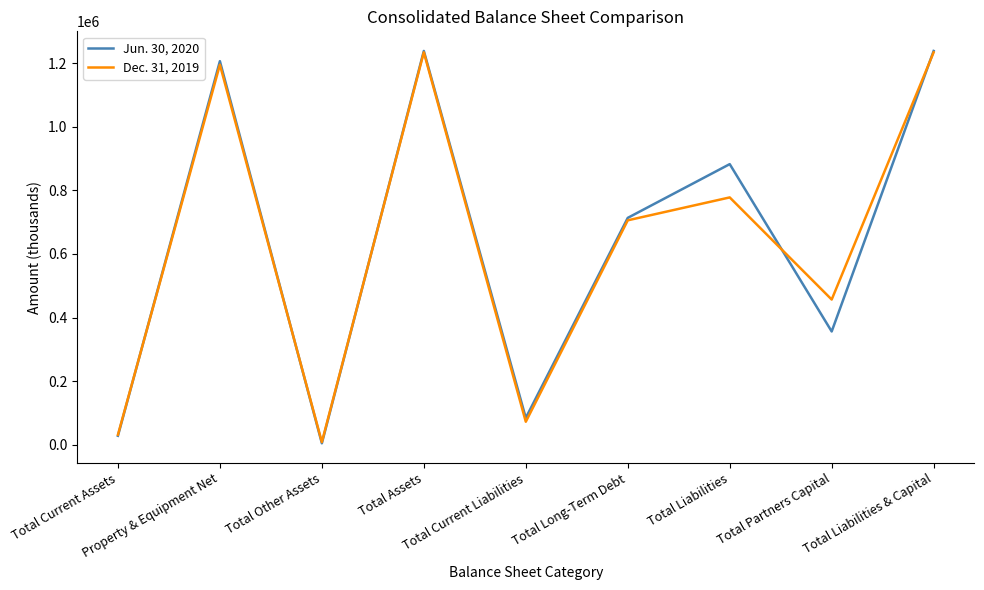

Rank the series by their maximum value, from lowest to highest.

Dec. 31, 2019, Jun. 30, 2020